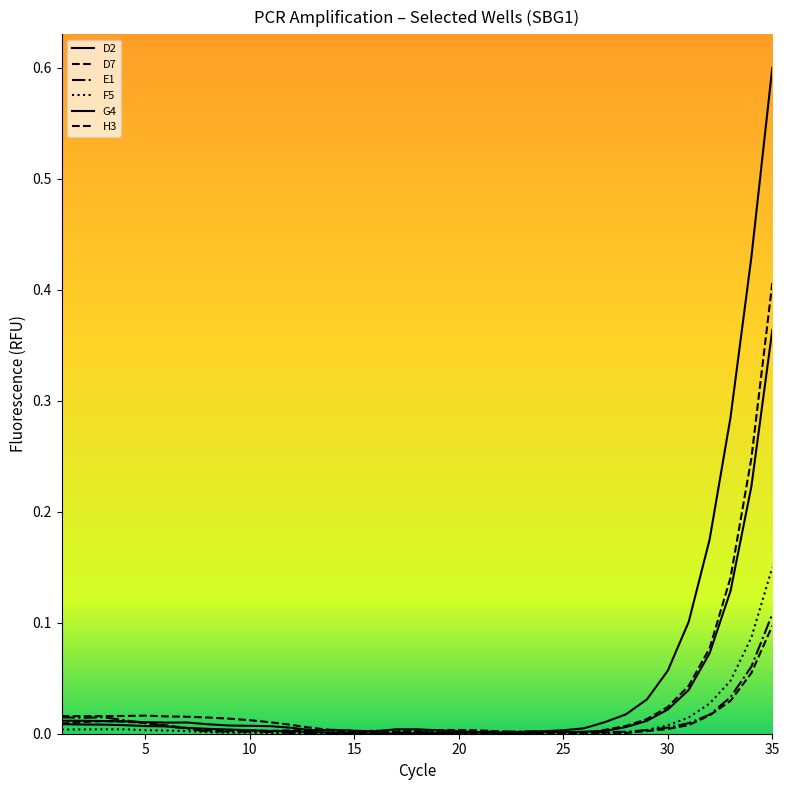

Is this an area chart (filled region under the line)?

No